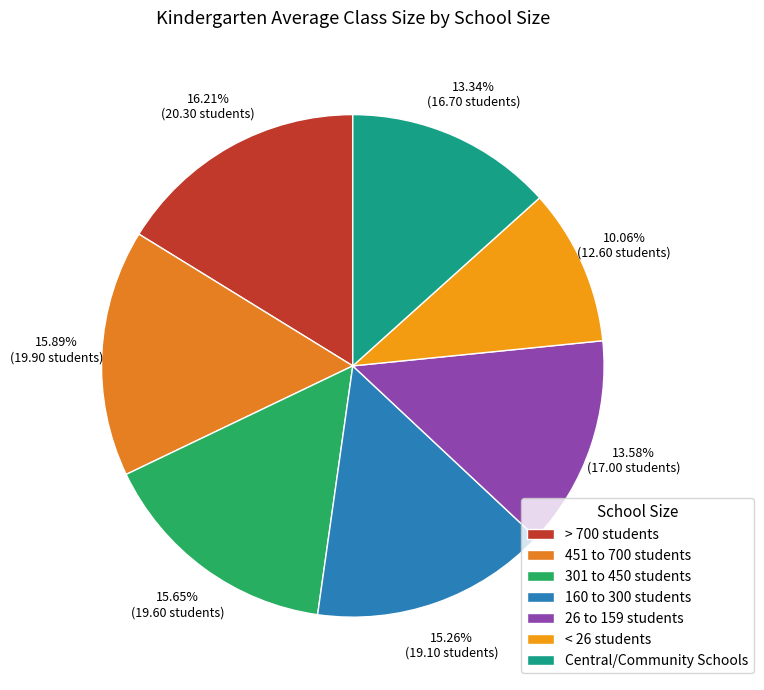

Which has a higher value, 301 to 450 students or > 700 students?

> 700 students